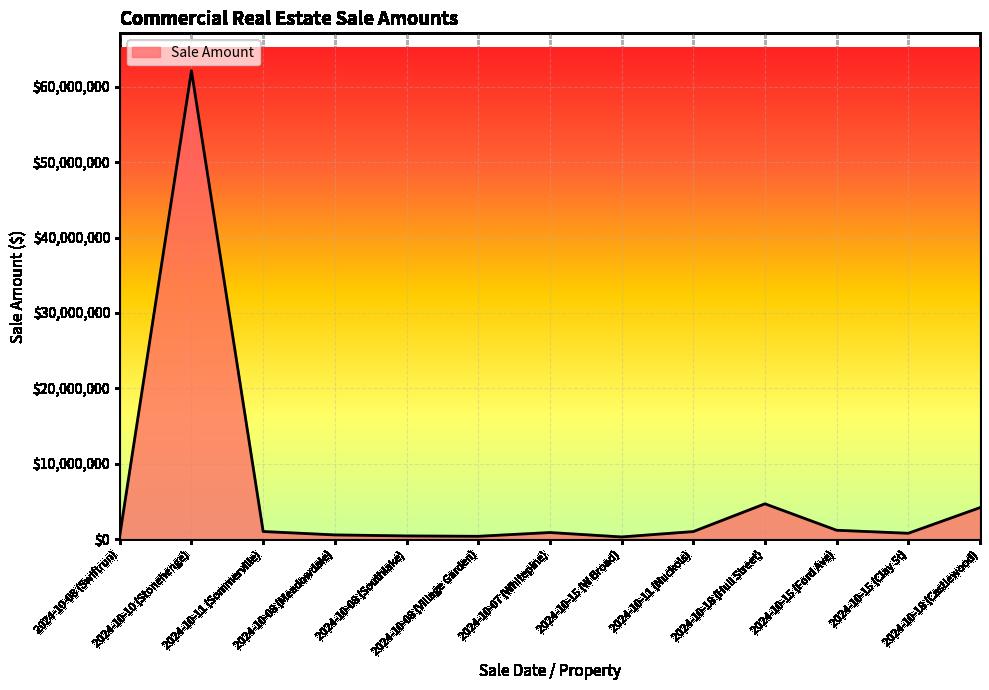

The chart shows a value of 1025000 at 2024-10-11 (Nuckols). True or false?

True